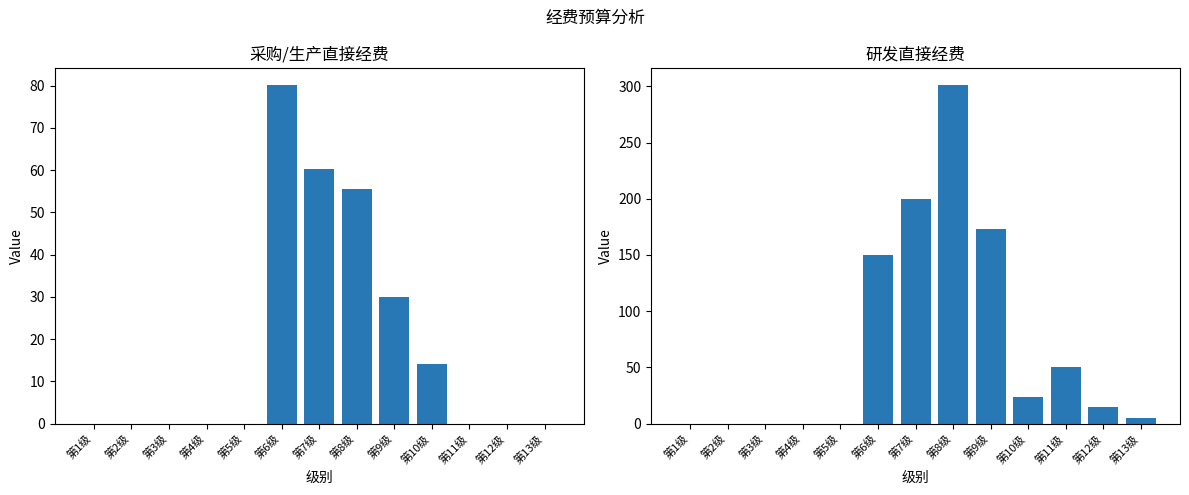

How many series are shown in this chart?

2